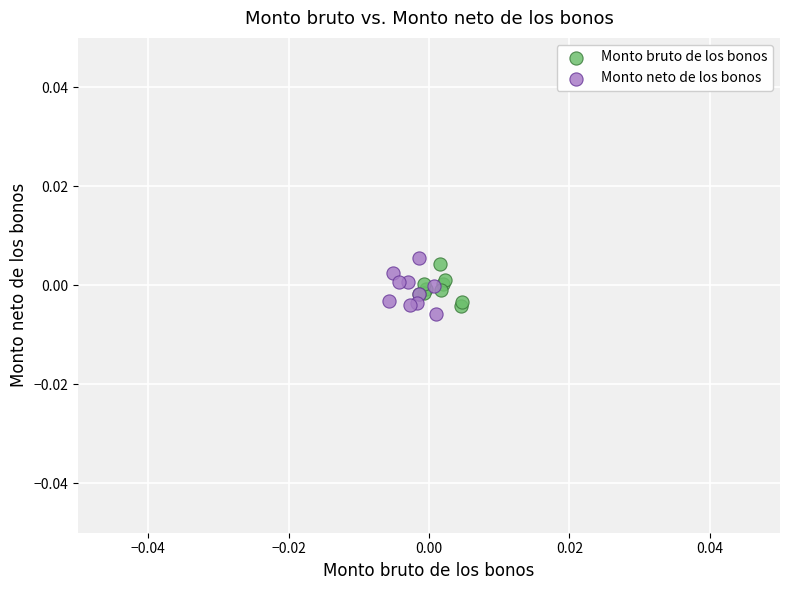

Which series reaches the minimum Y coordinate?

Monto neto de los bonos